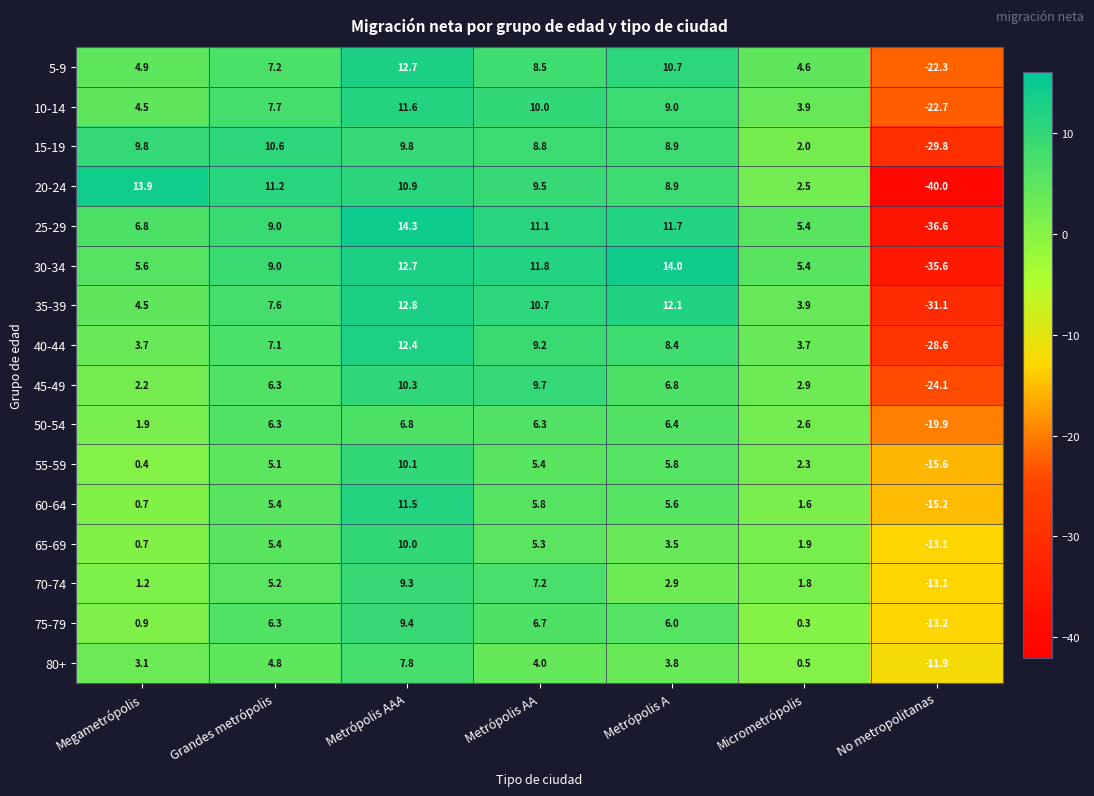

What is the difference between the maximum and minimum values in the 25-29 series?

50.9